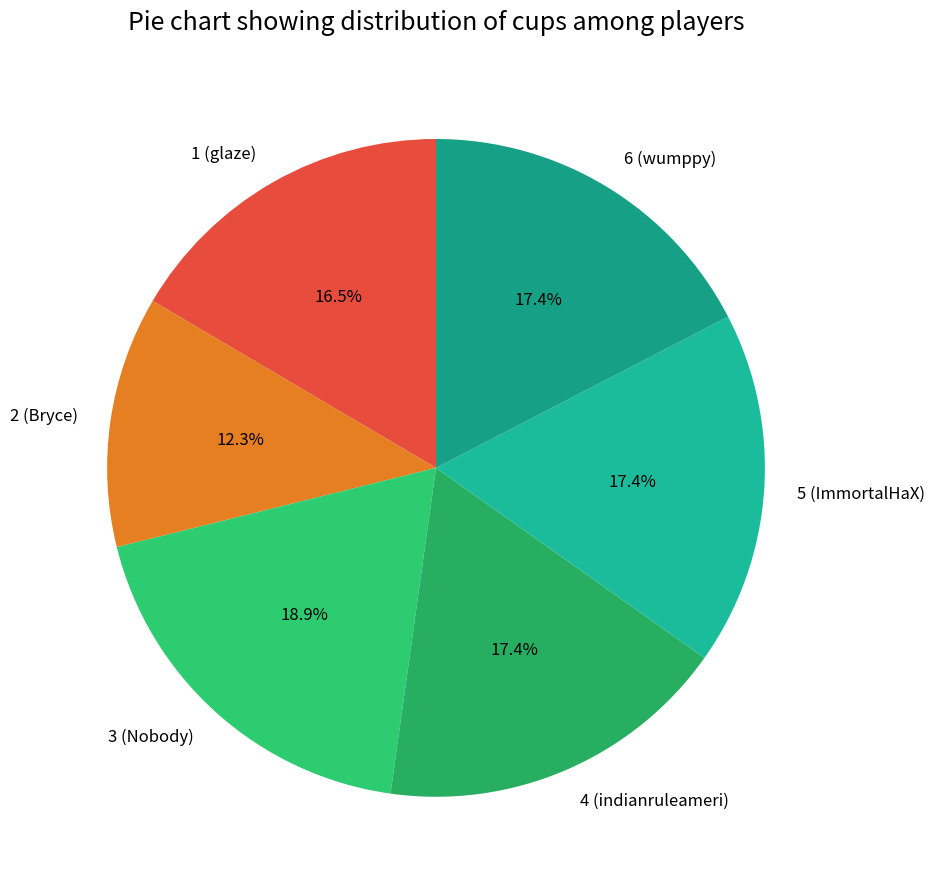

Combined, do 1 (glaze) and 3 (Nobody) account for over 50%?

No